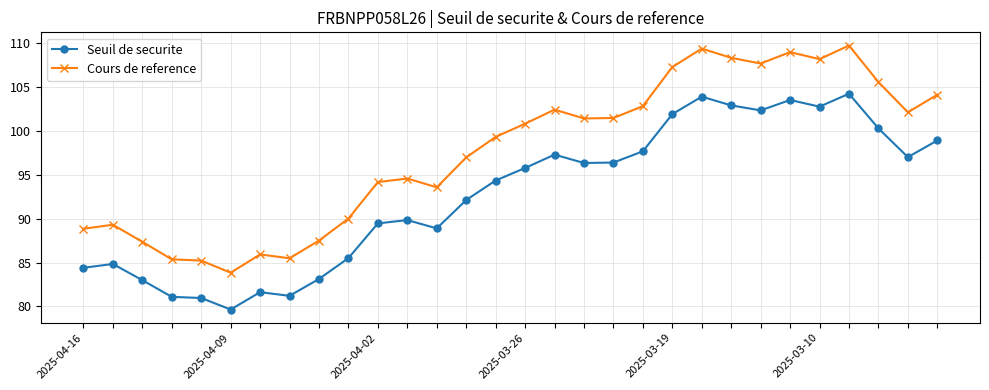

List the series in order of their peak value, highest first.

Cours de reference, Seuil de securite